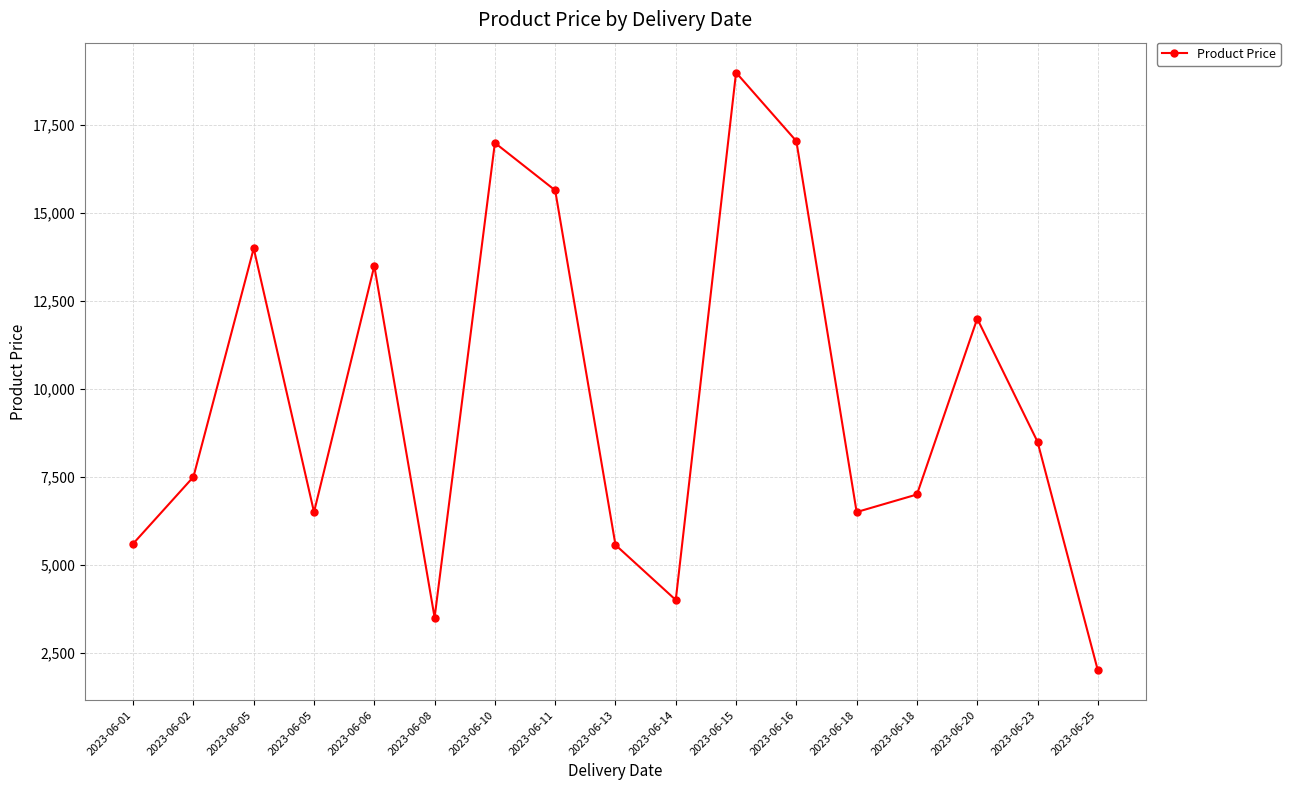

How many lines are shown in the chart?

1